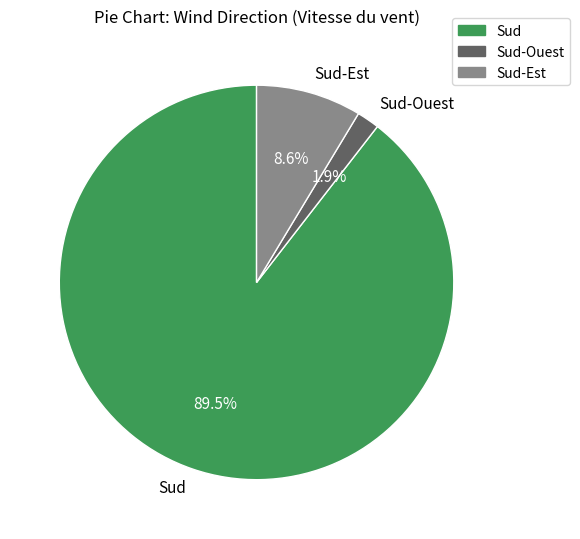

Is there any slice that represents more than half of the pie?

Yes